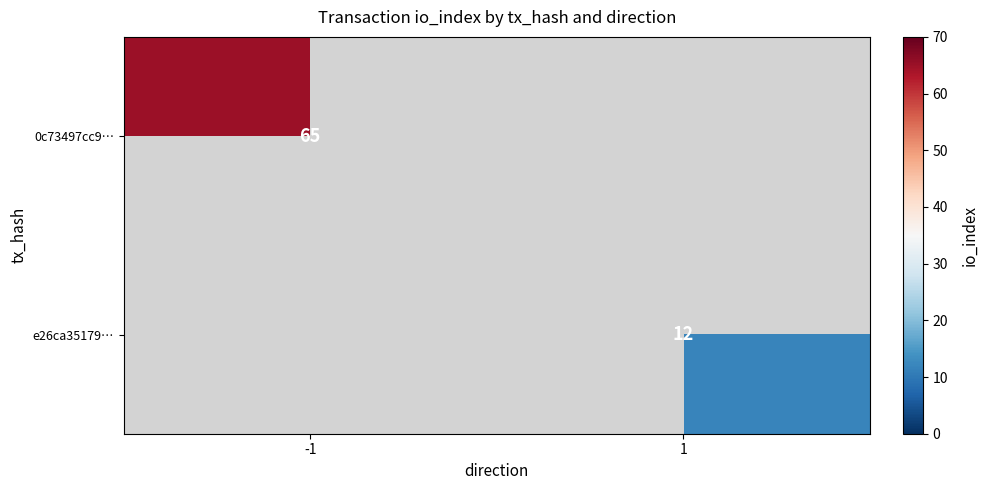

True or false: 0c73497cc9… has a value of 86 at -1.

False